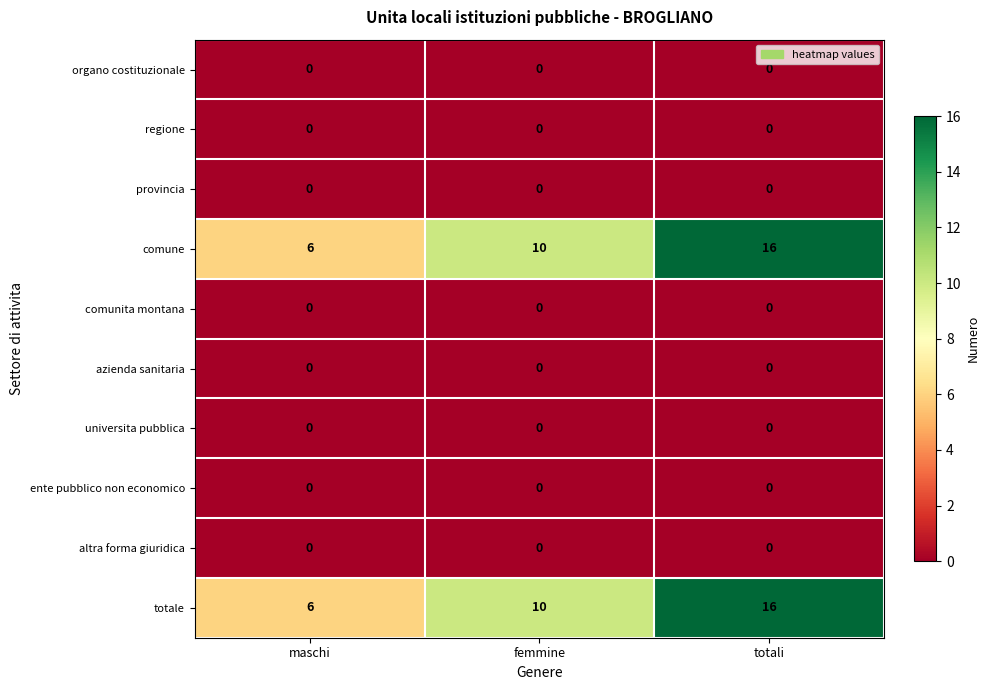

Reading left to right, transcribe all the data shown in this chart.

organo costituzionale: 0	0	0
regione: 0	0	0
provincia: 0	0	0
comune: 6	10	16
comunita montana: 0	0	0
azienda sanitaria: 0	0	0
universita pubblica: 0	0	0
ente pubblico non economico: 0	0	0
altra forma giuridica: 0	0	0
totale: 6	10	16